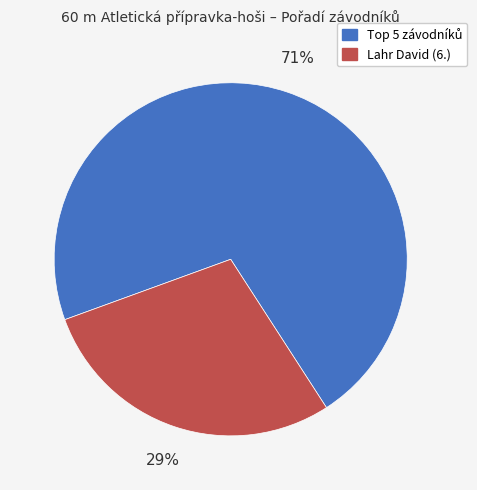

Is there a majority slice in this chart?

Yes